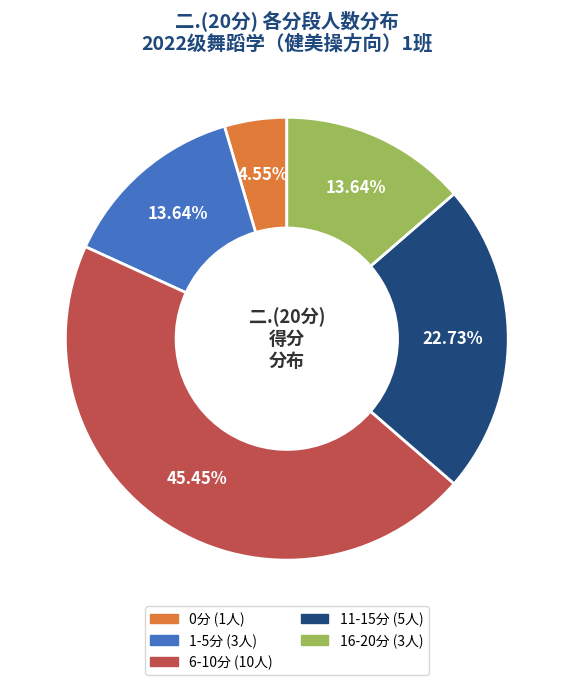

Is there any slice that represents more than half of the pie?

No